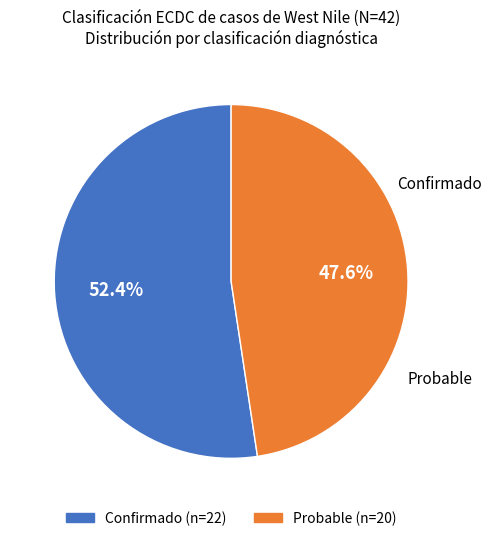

Is there any slice that represents more than half of the pie?

Yes